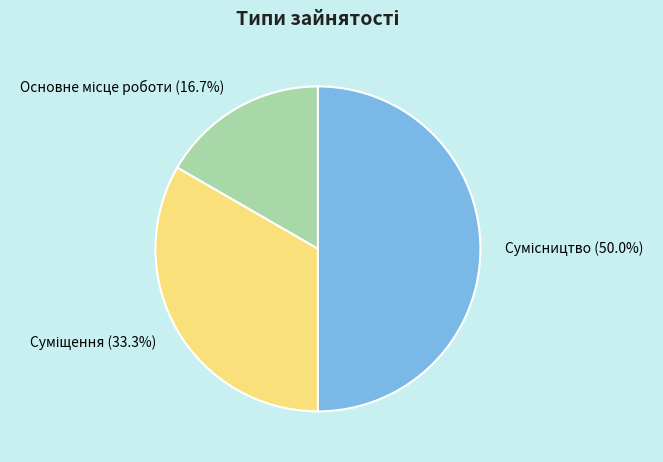

To the nearest percent, what is the difference between the largest and smallest slice percentages?

33%